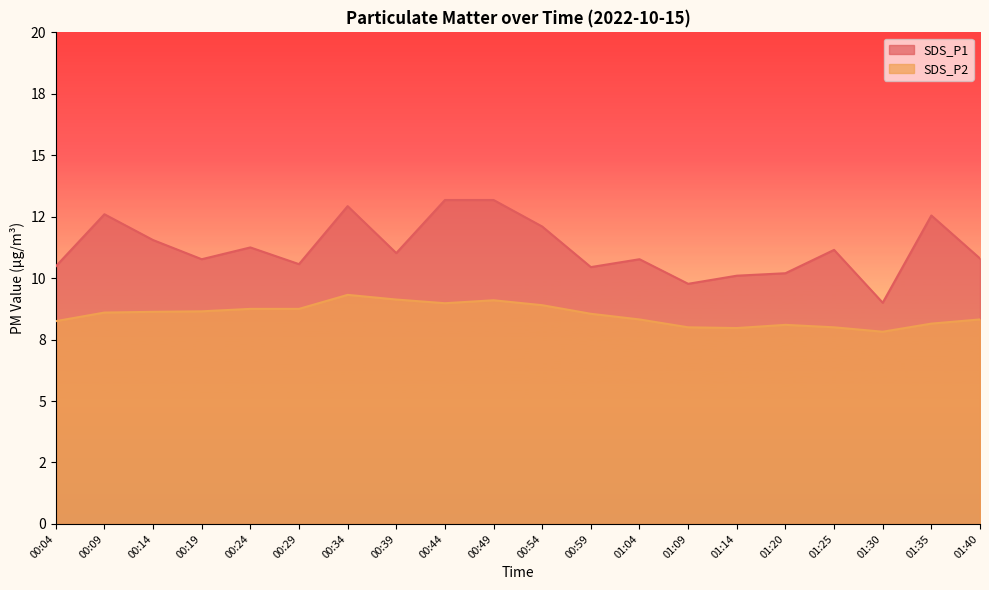

How many lines are shown in the chart?

2